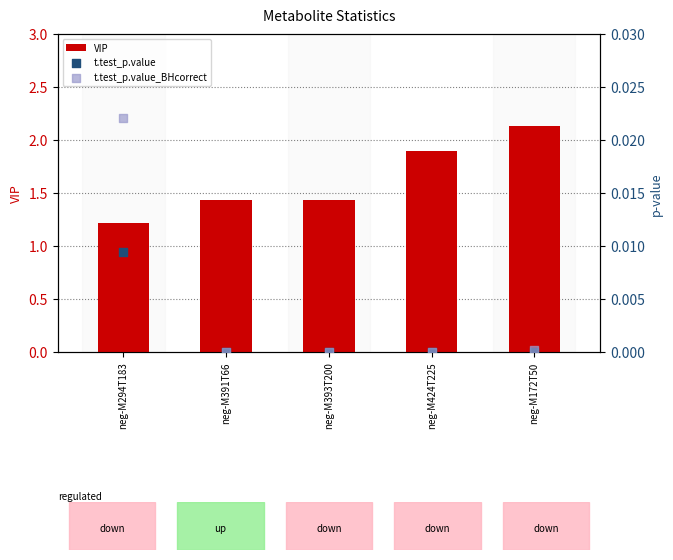

Which series has the largest total across all categories?

VIP